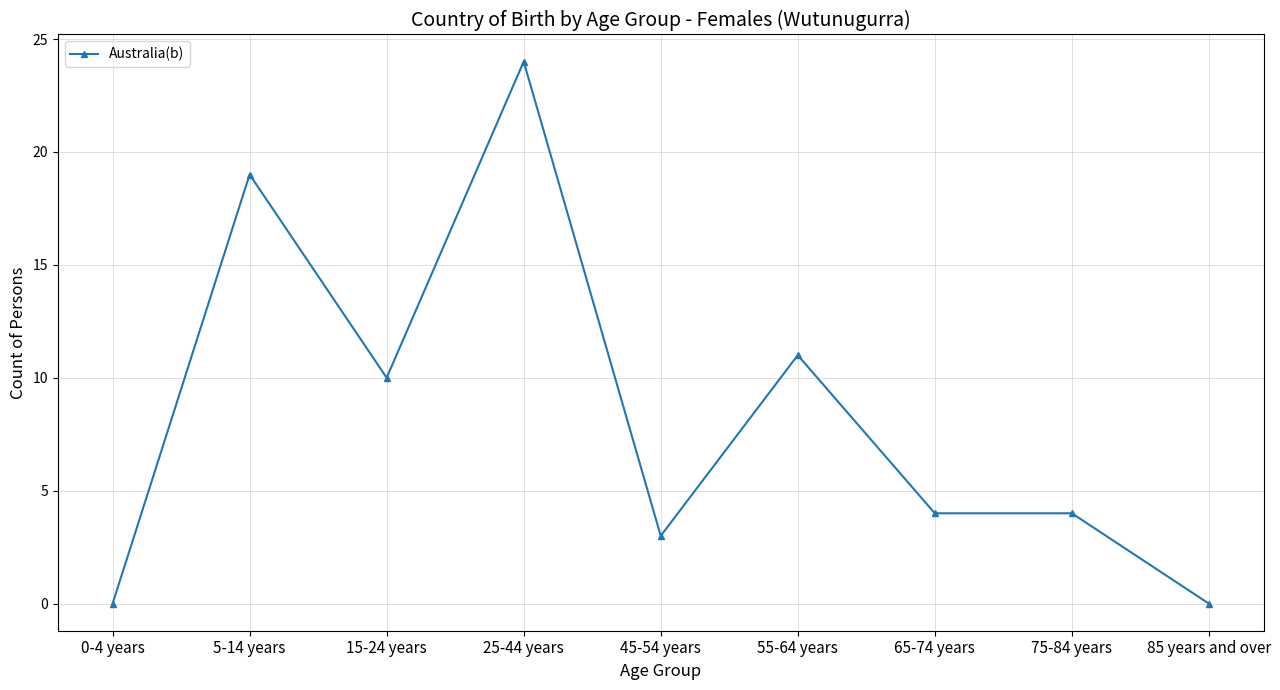

Is it true that the value at 65-74 years is 4?

True